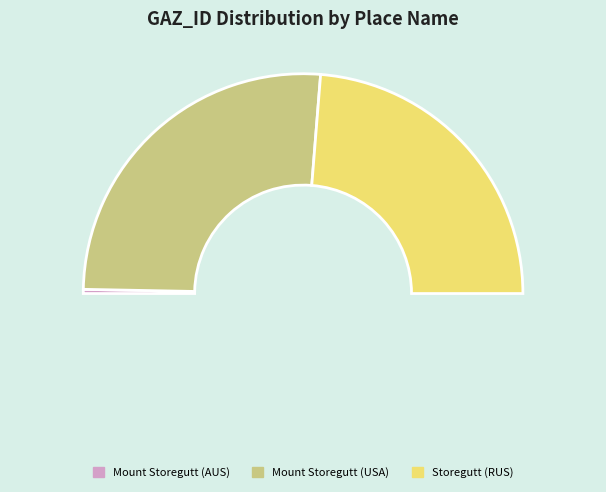

What is the total percentage of Storegutt (RUS) and Mount Storegutt (USA)?

99.4%